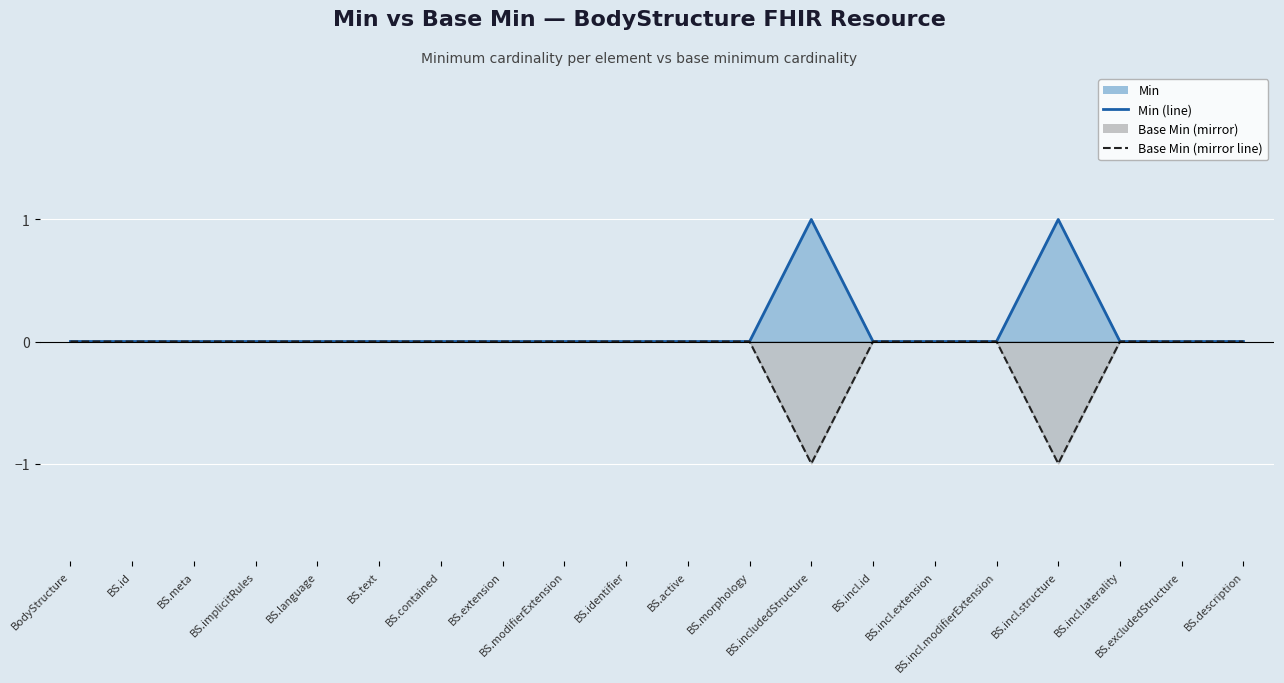

Is it true that Base Min (mirror line) equals -1 at BS.id?

False